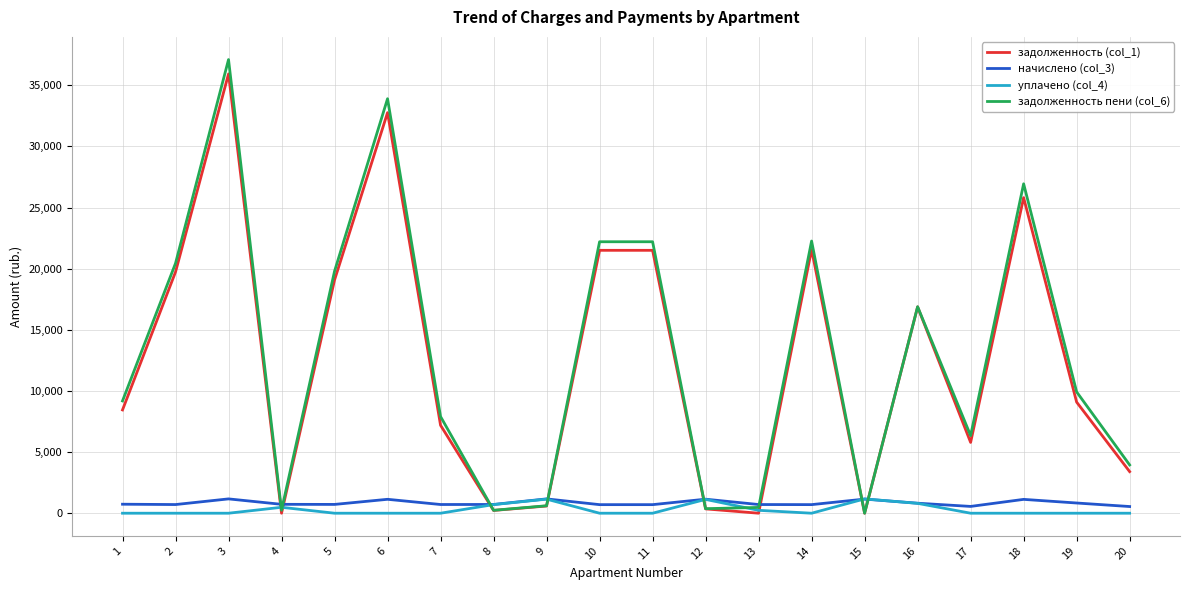

At which category is the sum across all series the highest?

3